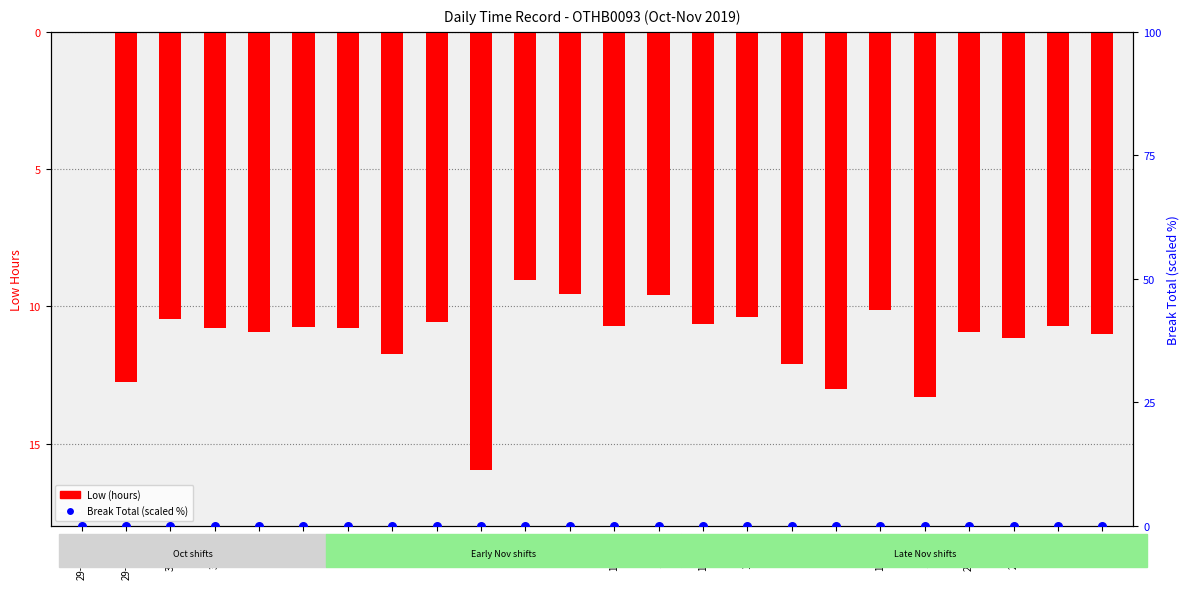

Is the value of Break Total (scaled) at 13-Wed greater than the value of Low (hours) at 7-Thu?

Yes